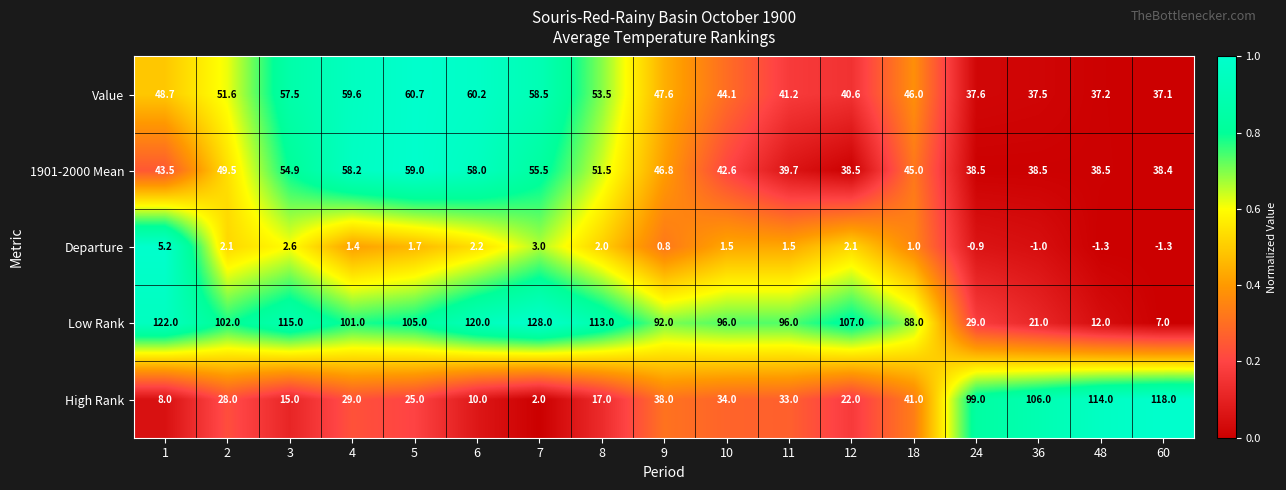

Count the number of data series in this chart.

5